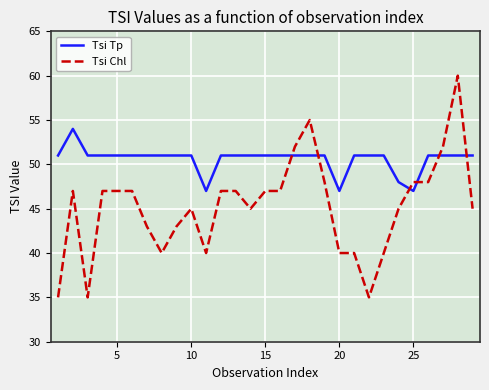

Does the chart display data point markers on the line(s)?

No